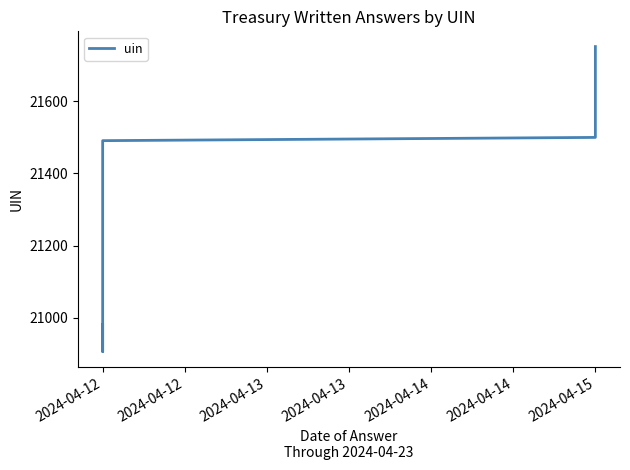

How many points are lower than both their immediate neighbors (excluding endpoints)?

1